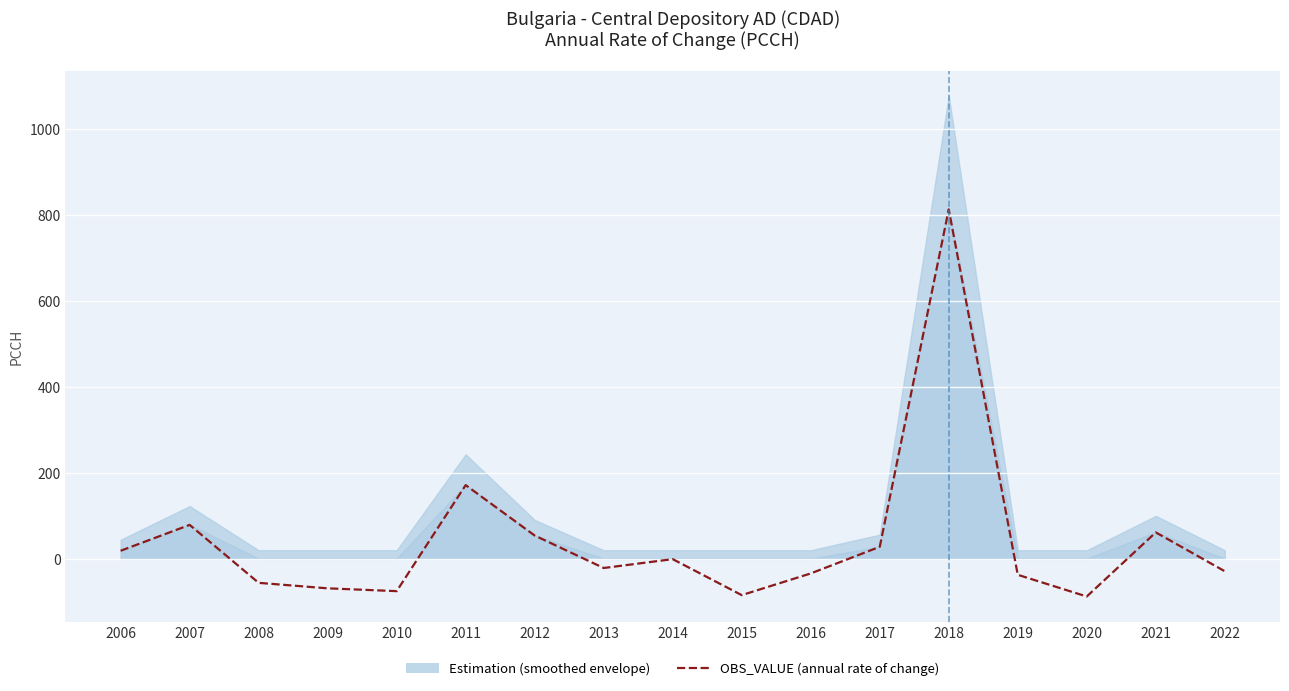

Which label corresponds to the largest value in the chart?

2018